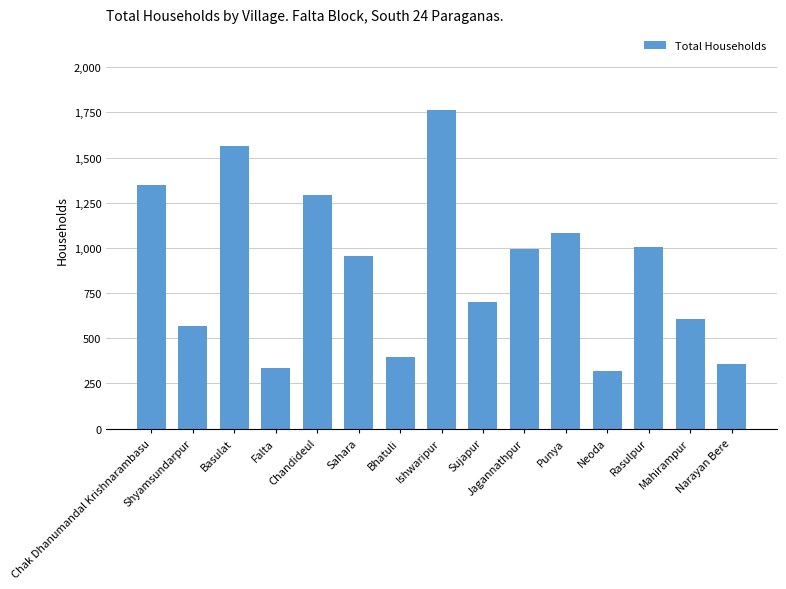

What is the maximum value shown in the chart?

1766